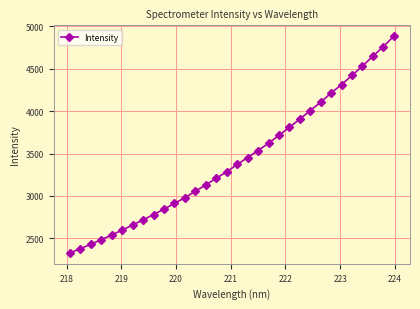

What is the sum of all values?

109621.1